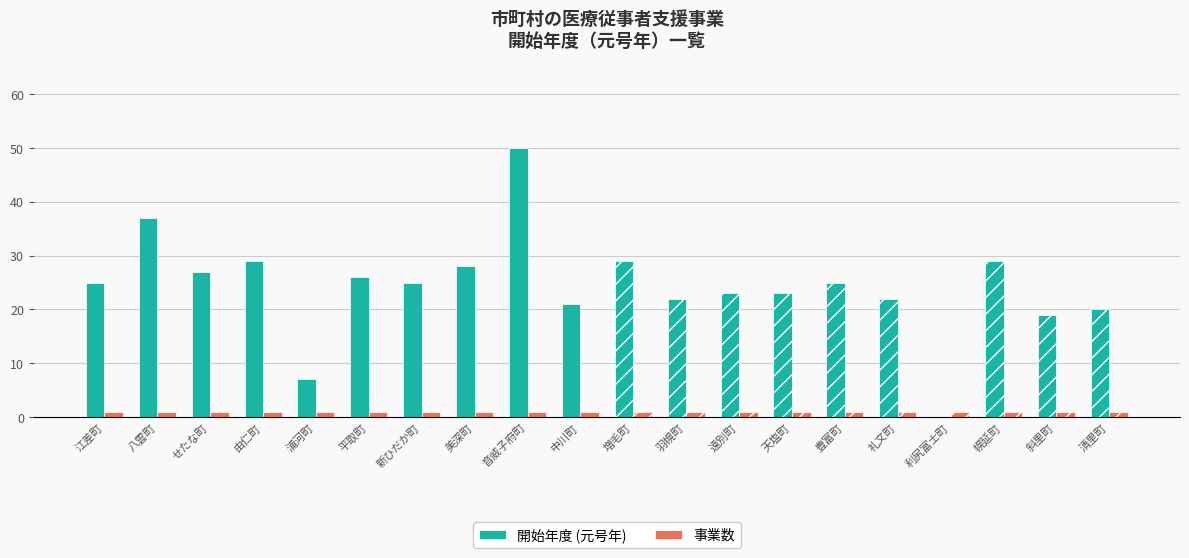

Between せたな町 and 音威子府町, which series saw the biggest shift?

開始年度 (元号年)